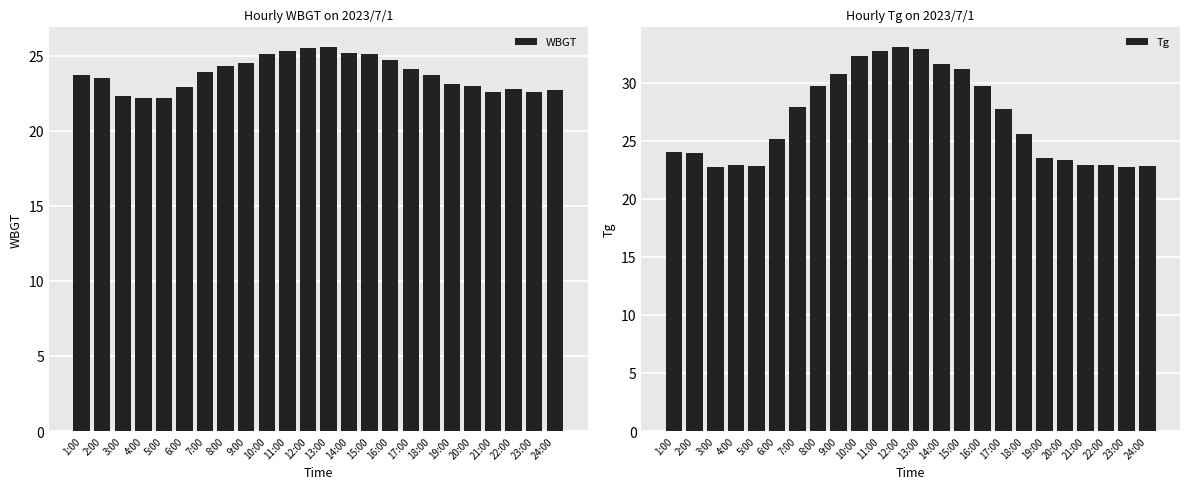

List the series in order of their peak value, lowest first.

WBGT, Tg